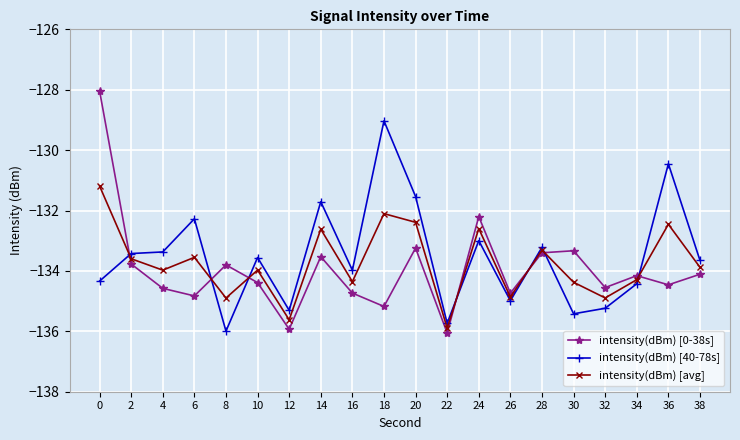

What is the sum of the intensity(dBm) [avg] values at 20 and 6?

-265.9